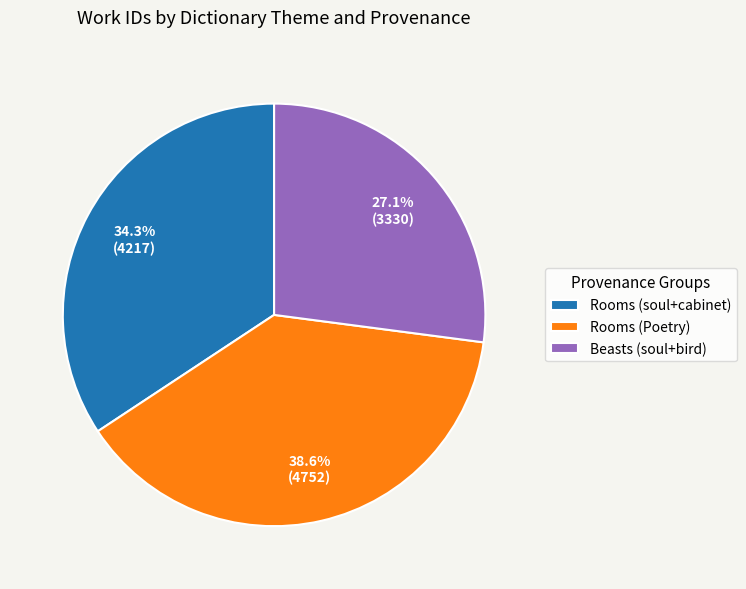

What is the smallest slice in the pie chart?

Beasts (soul+bird)